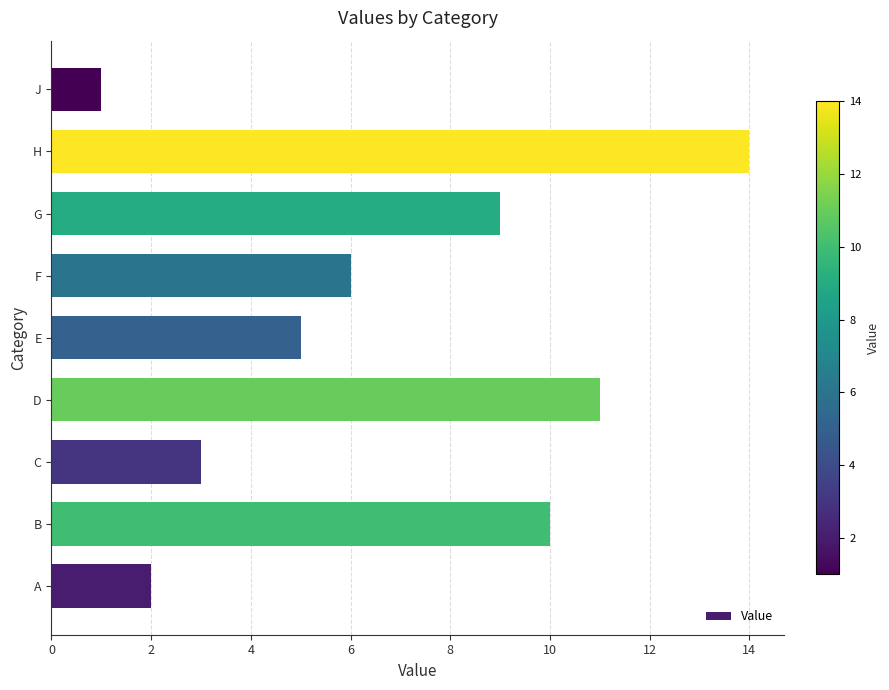

List the labels in order of value, smallest first.

J, A, C, E, F, G, B, D, H